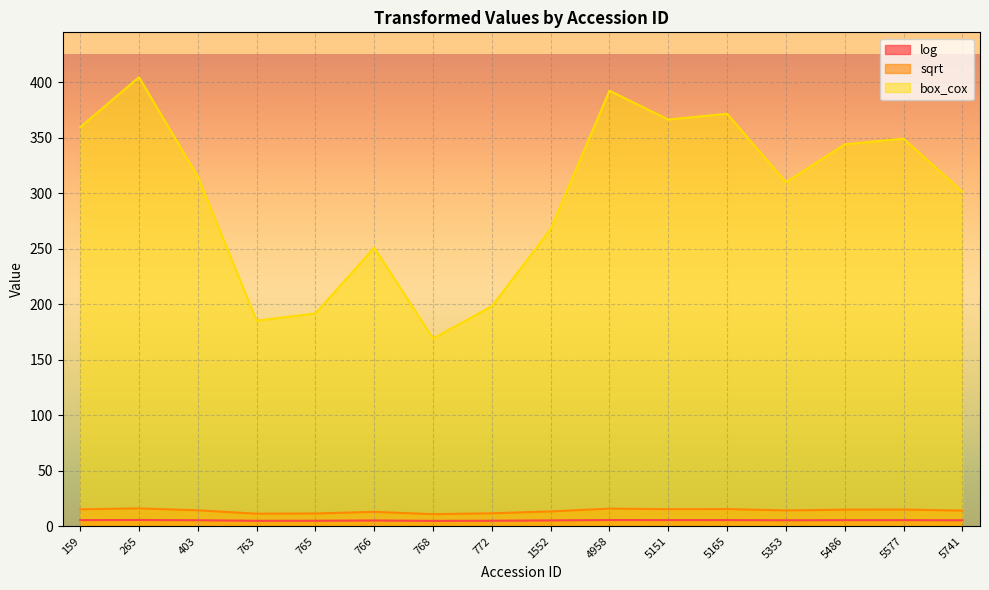

What are all the series names shown in the legend?

log, sqrt, box_cox